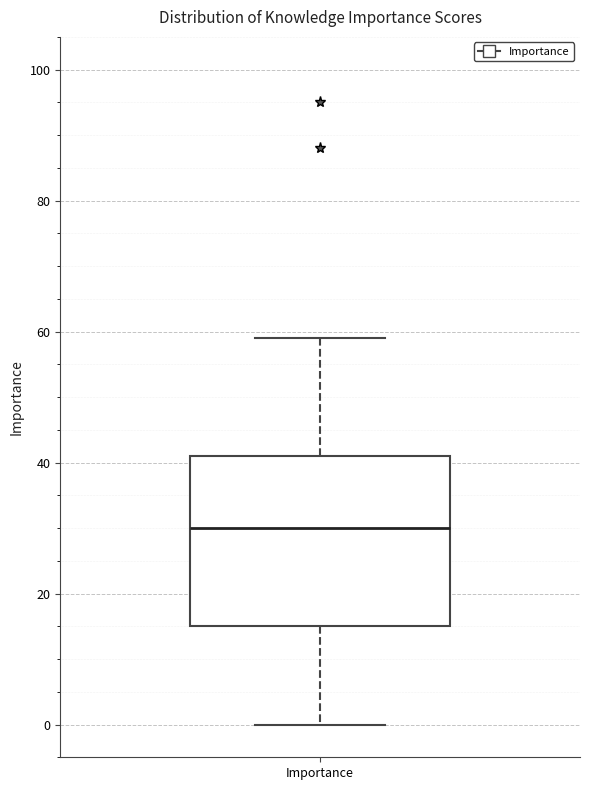

Transcribe this box plot: give where the median line is, the range the box spans, and where the two whiskers end, as read against the y-axis. The values are not printed on the chart, so give them approximately, as read against the axis.

median 30, box 16 to 42, whiskers 0 to 60